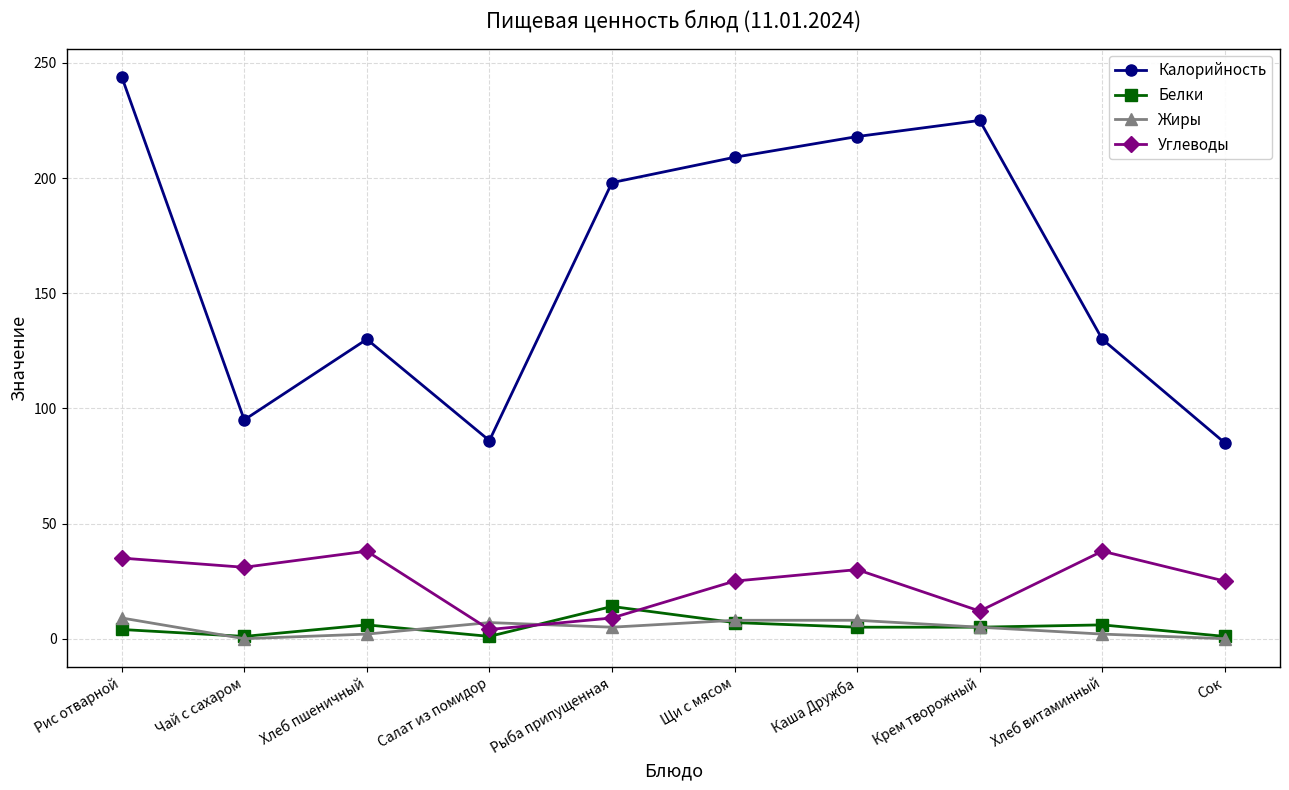

What is the label of the 3rd point from the left?

Хлеб пшеничный